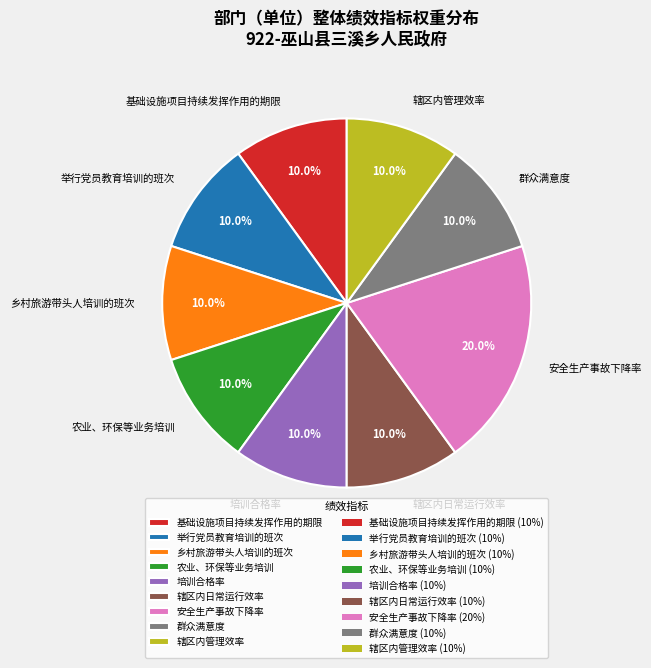

Approximately how many times larger is the value at 农业、环保等业务培训 compared to 举行党员教育培训的班次?

1.0